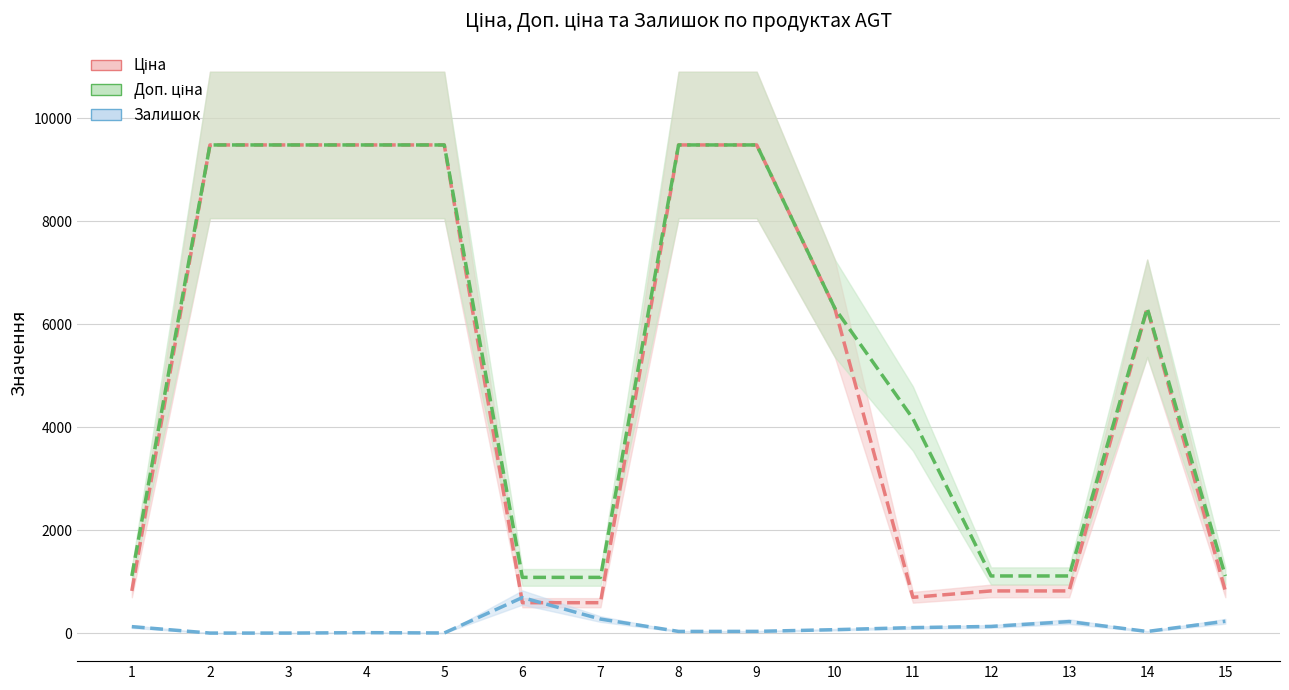

What is the lowest value of the Доп. ціна series?

1081.7